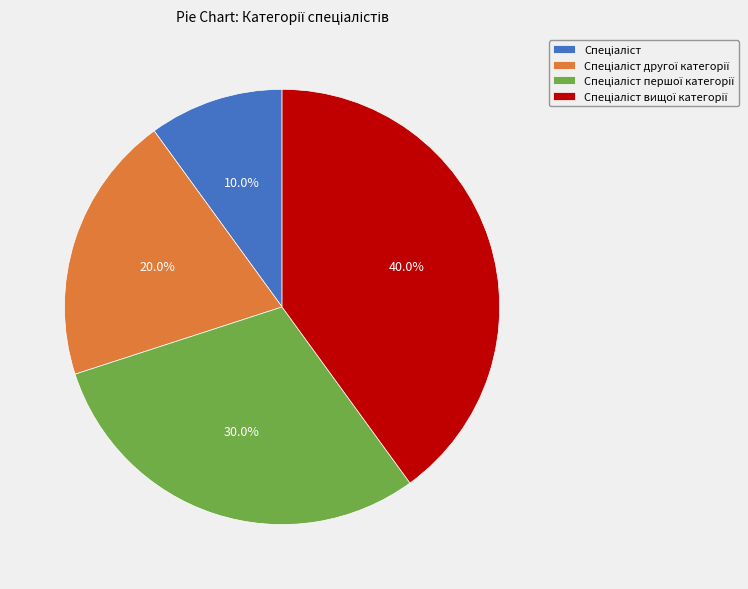

Does any single category account for the majority?

No